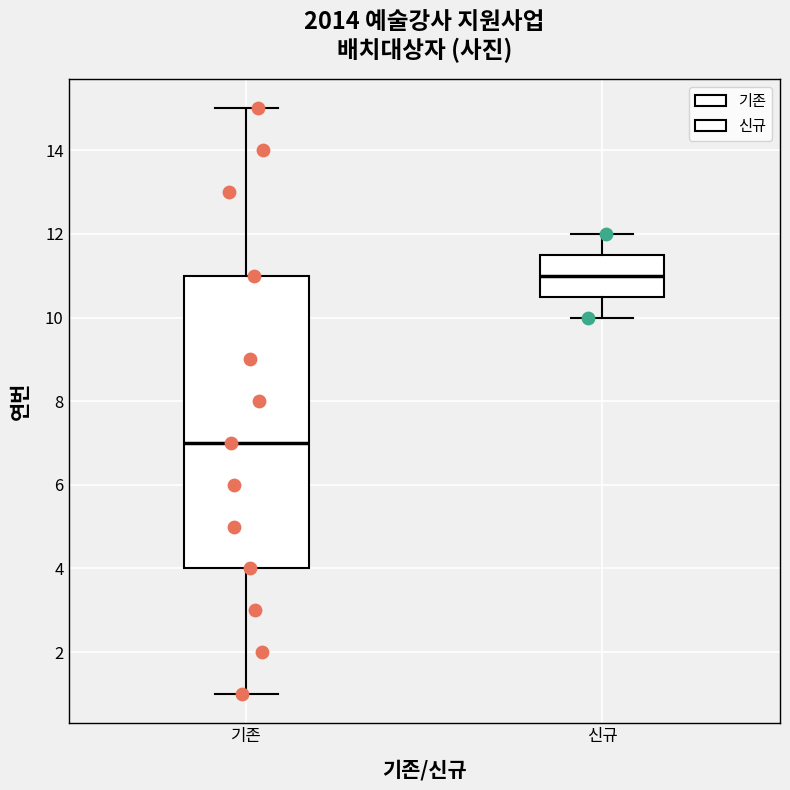

Reading left to right, read every box against the y-axis: the position of its median line, the range the box covers, and the ends of its whiskers. The values are not printed on the chart, so give them approximately, as read against the axis.

기존: median 7.0, box 4.0 to 11.0, whiskers 1.0 to 15.0
신규: median 11.0, box 10.6 to 11.6, whiskers 10.0 to 12.0